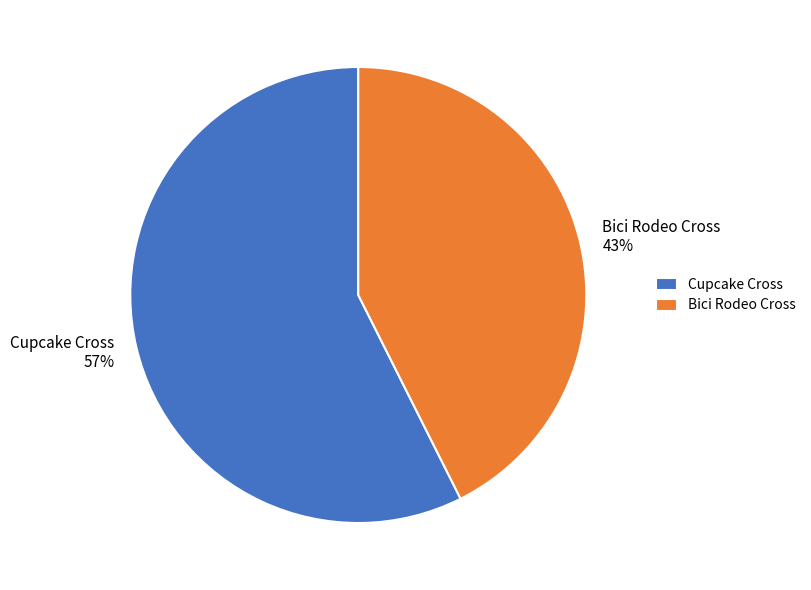

Which category has the smallest portion of the pie?

Bici Rodeo Cross